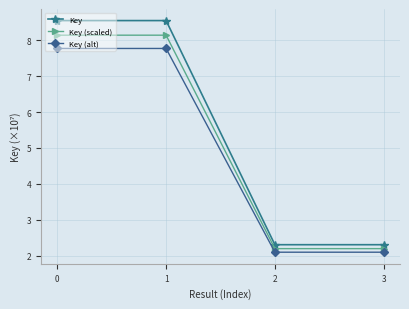

Which series has the widest spread of values?

Key